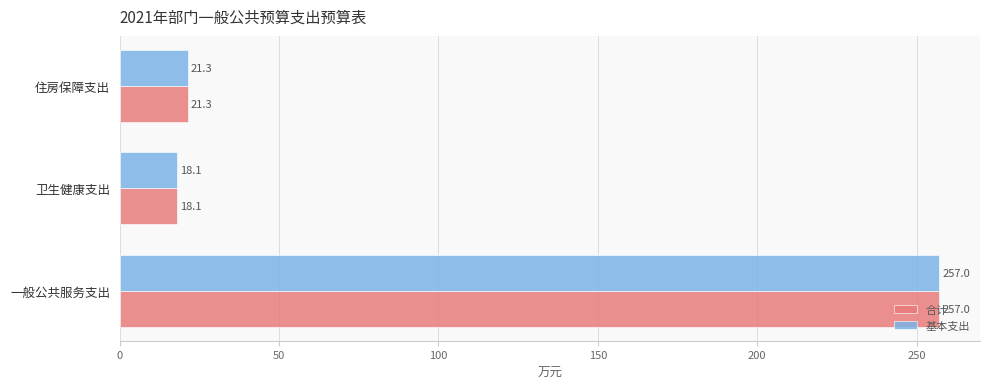

How many data points in 合计 are less than 21?

1